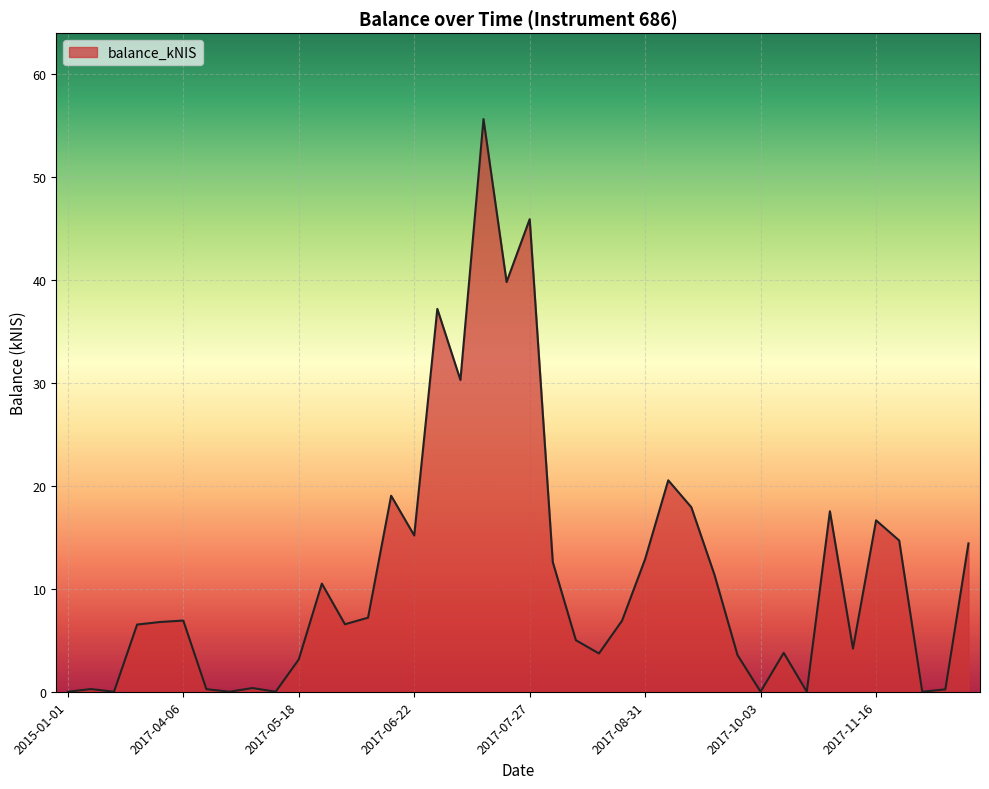

What is the maximum value shown in the chart?

55.7